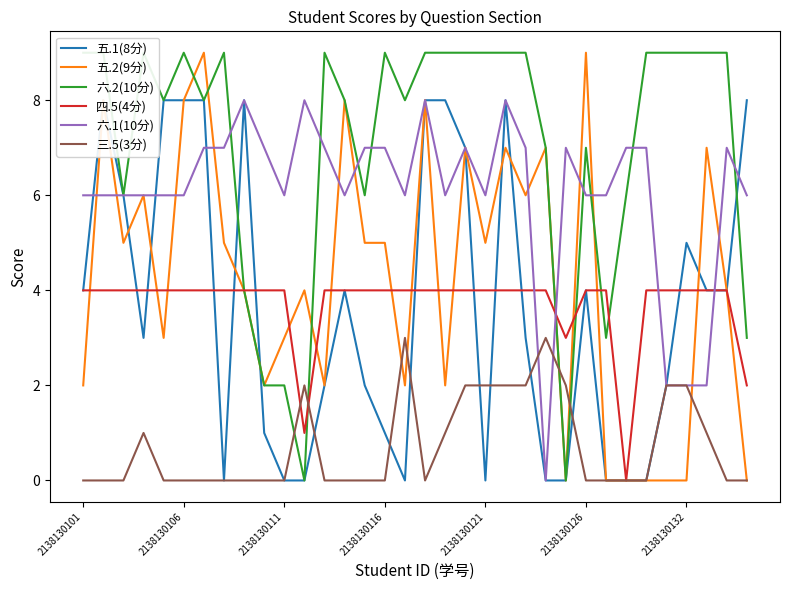

True or false: 五.1(8分) has a value of 5 at 23.

False